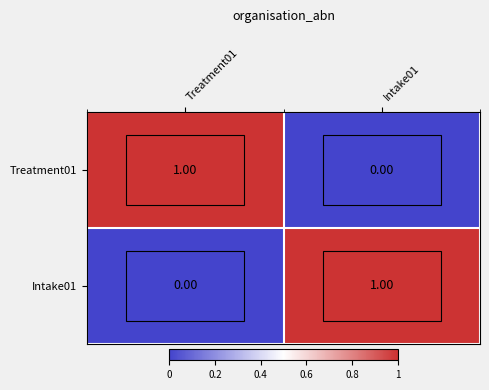

Rank the series at Treatment01 from lowest to highest value.

Intake01, Treatment01